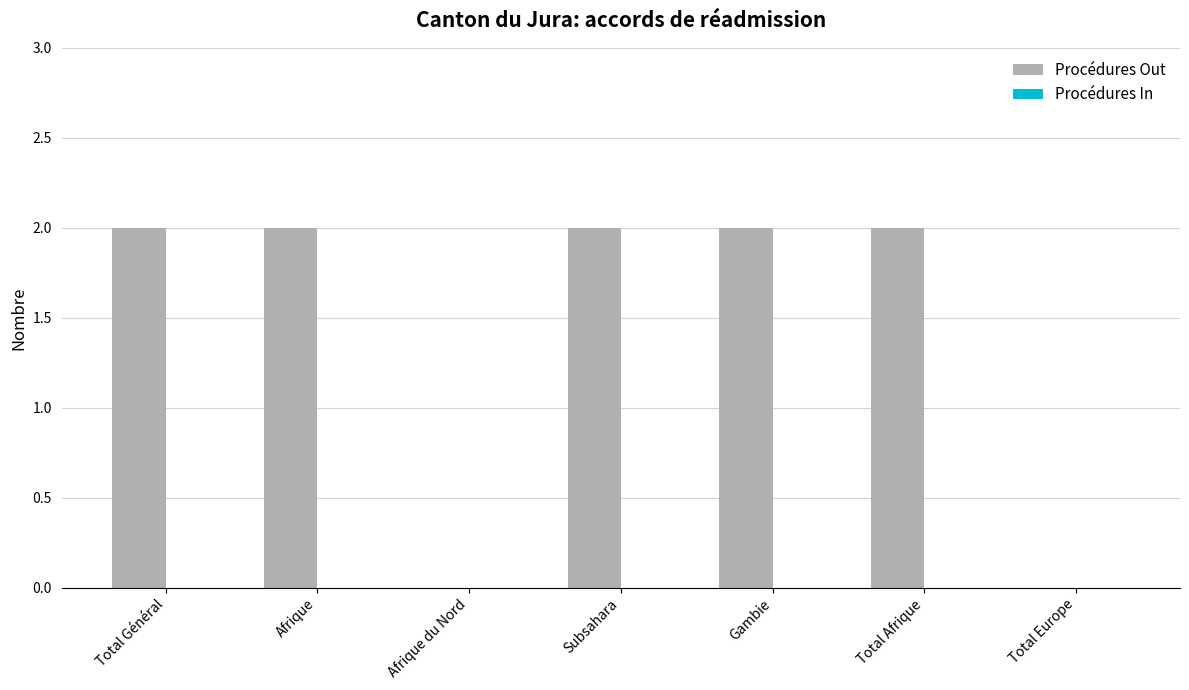

What is the sum of the values at Subsahara and Total Afrique?

4